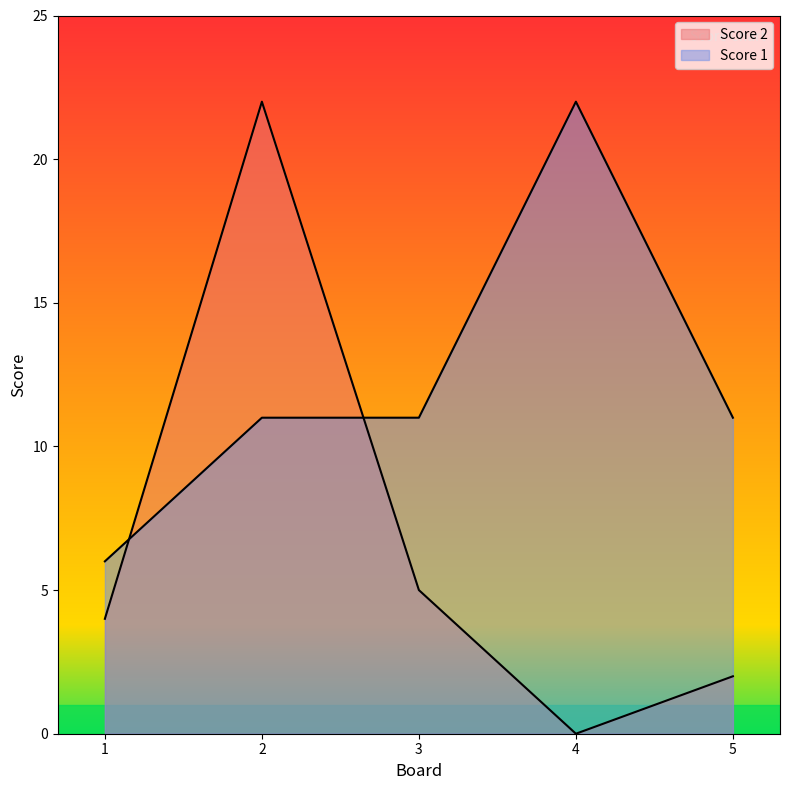

Reading right to left, extract all data points from this chart.

Score 1: 5=11	4=22	3=11	2=11	1=6
Score 2: 5=2	4=0	3=5	2=22	1=4